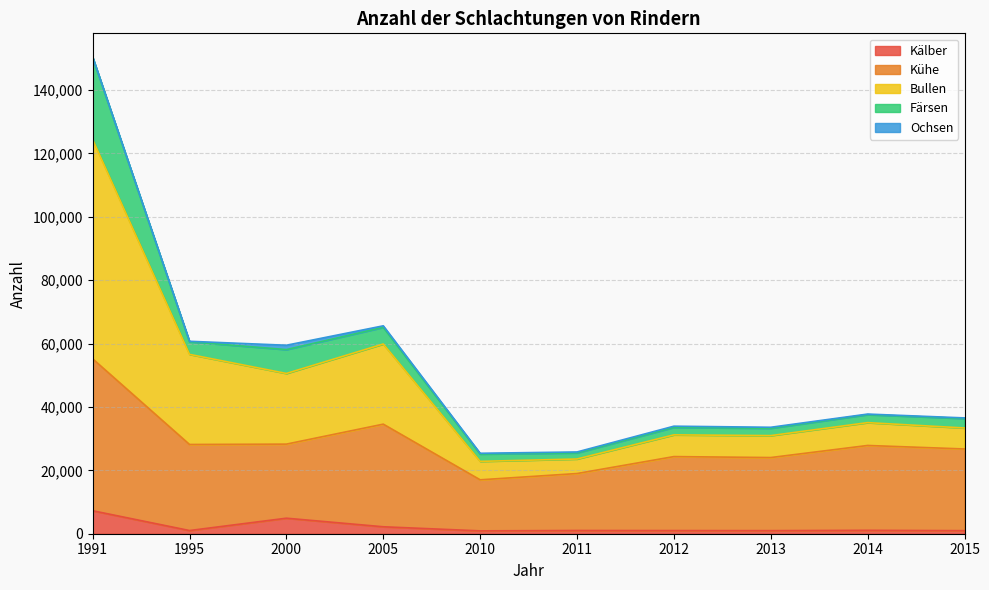

At which category is the sum across all series the highest?

1991